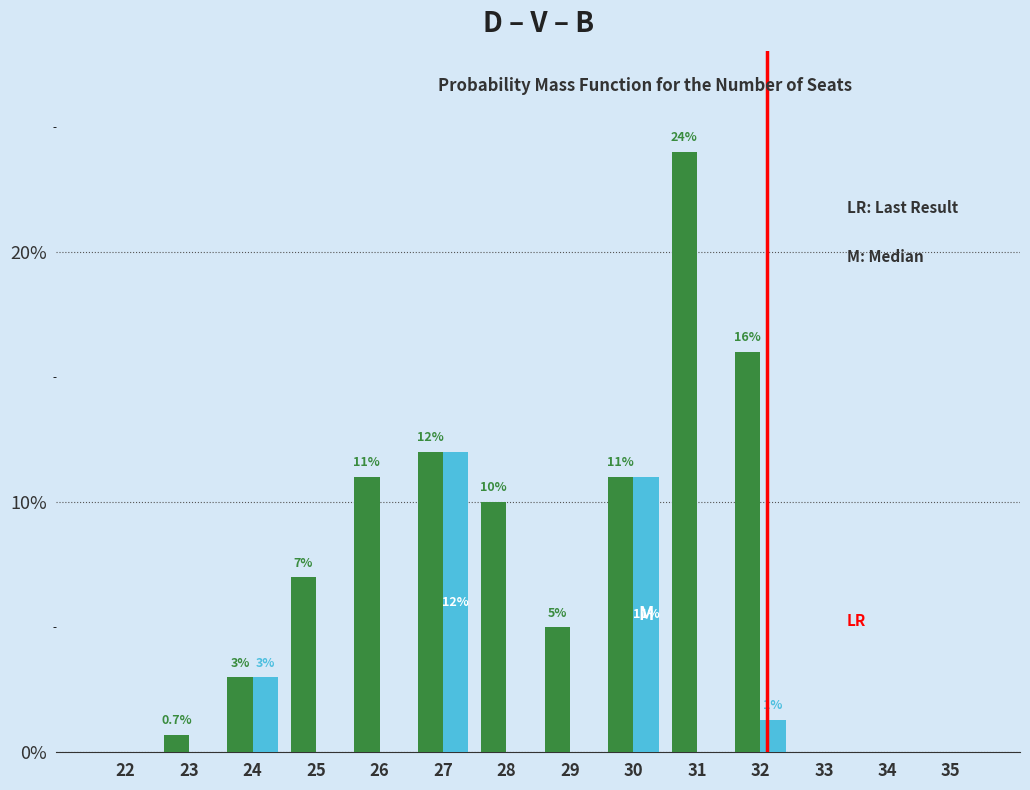

What is the total value across all series at 24?

6.0